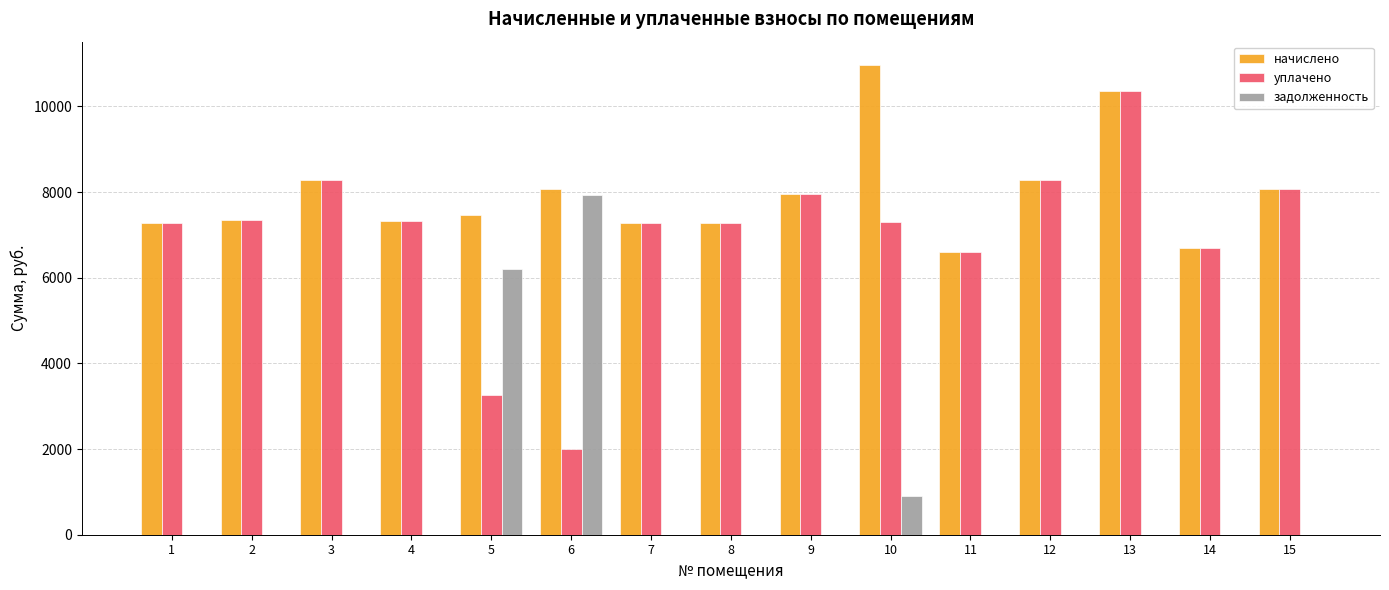

The value of задолженность at 1 is 3032.3. True or false?

False